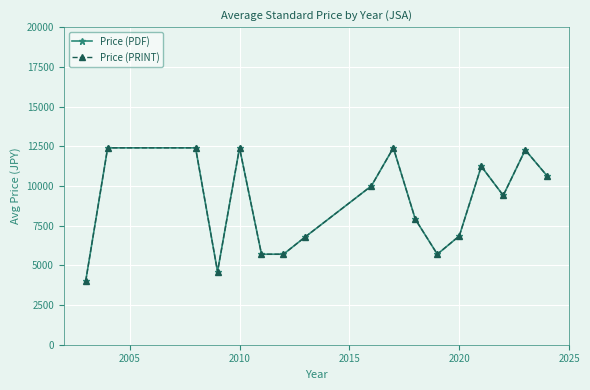

Reading right to left, extract all data points from this chart.

Price (PDF): 10625.0	12266.7	9400.0	11233.3	6850.0	5700.0	7900.0	12400.0	10000.0	6800.0	5700.0	5700.0	12400.0	4600.0	12400.0	12400.0	4000.0
Price (PRINT): 10625.0	12266.7	9400.0	11233.3	6850.0	5700.0	7900.0	12400.0	10000.0	6800.0	5700.0	5700.0	12400.0	4600.0	12400.0	12400.0	4000.0